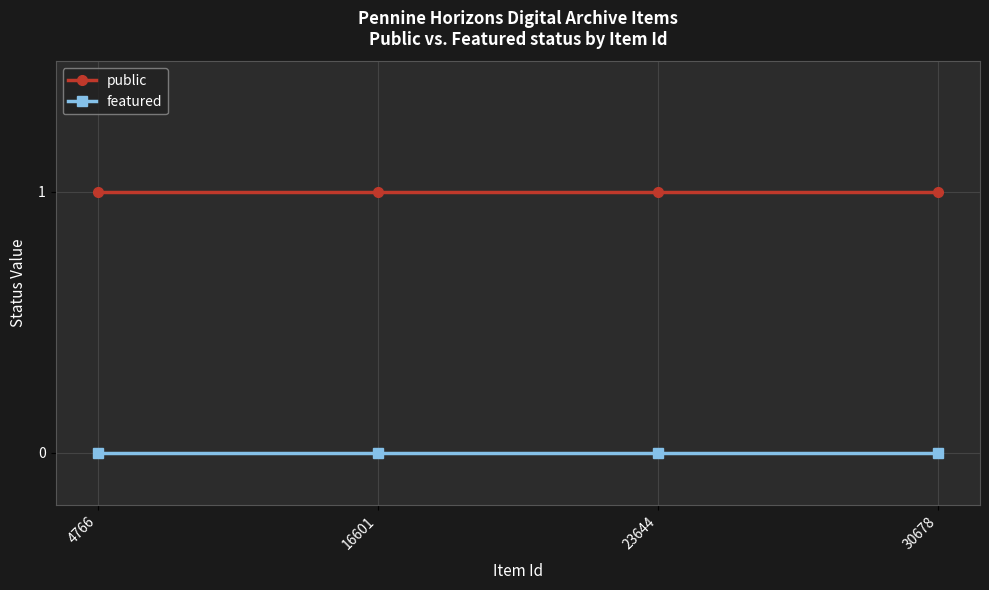

Does the chart have visible grid lines?

Yes